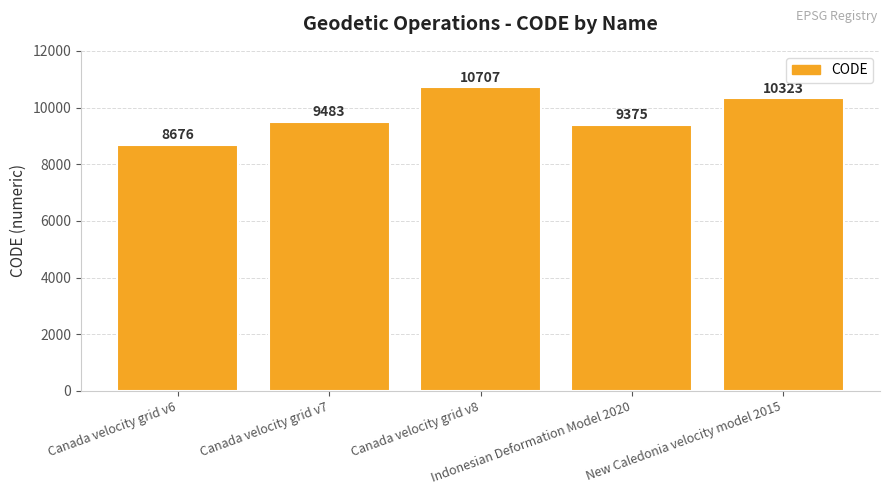

Is it true that the value at Canada velocity grid v8 is 10707?

True